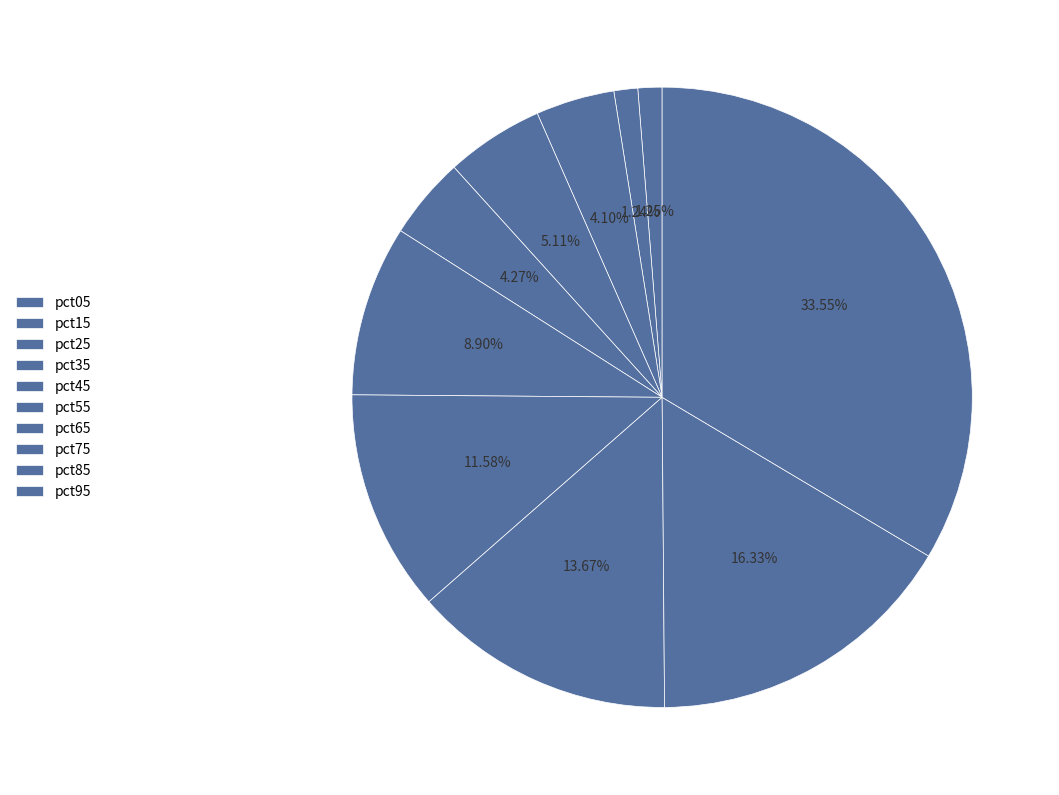

To the nearest percent, what is the difference between the pct15 and pct85 slice percentages?

15%